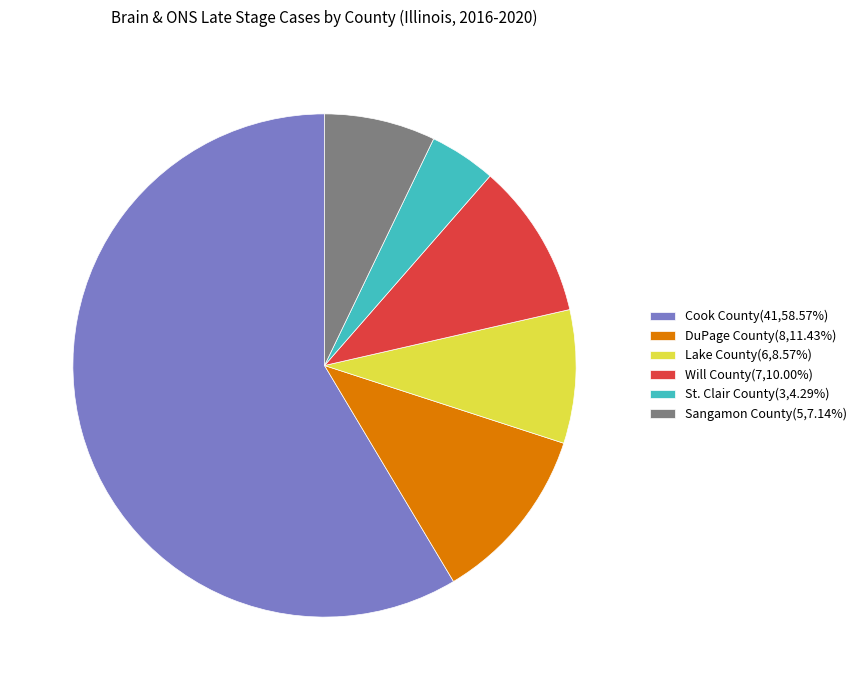

Count the number of slices in the pie.

6